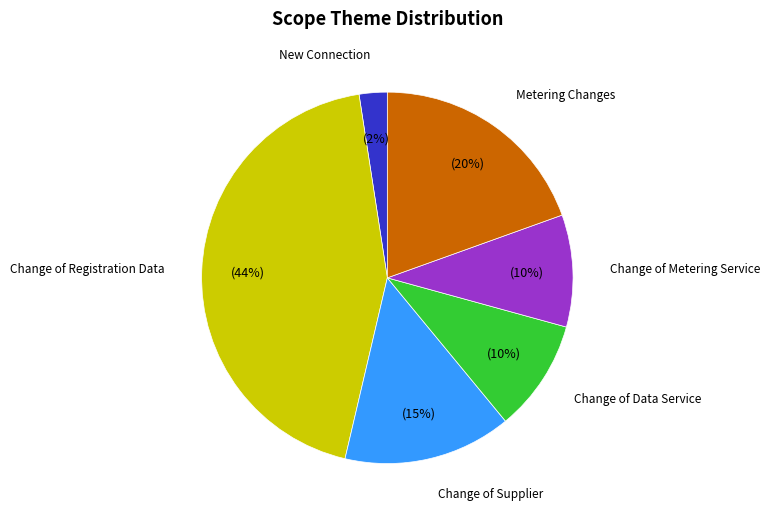

Is the sum of Change of Data Service and Metering Changes greater than half?

No